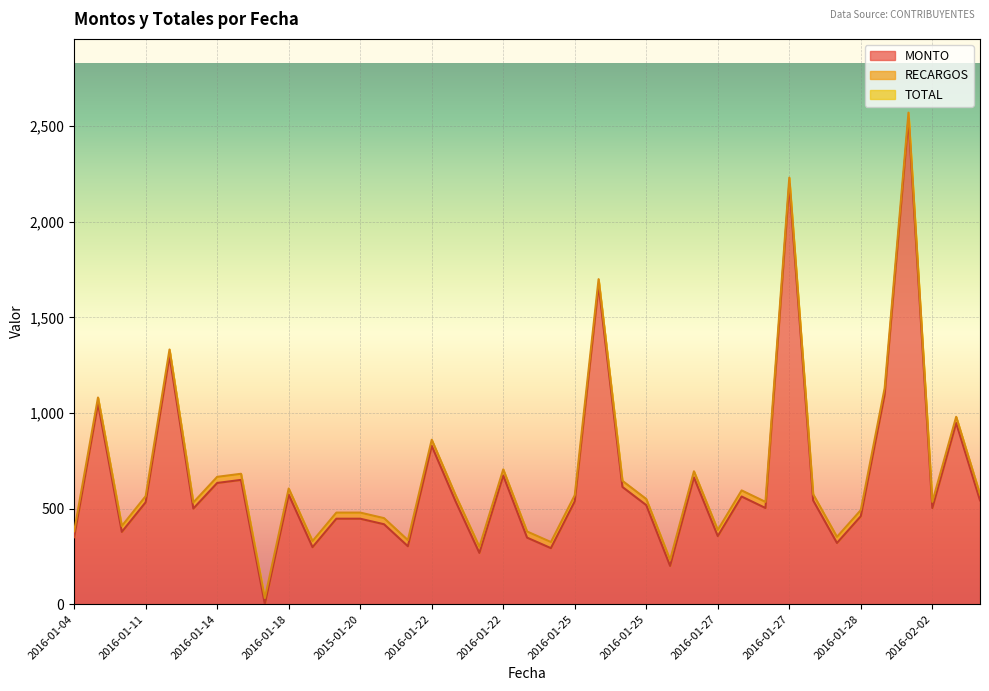

How many lines are shown in the chart?

3